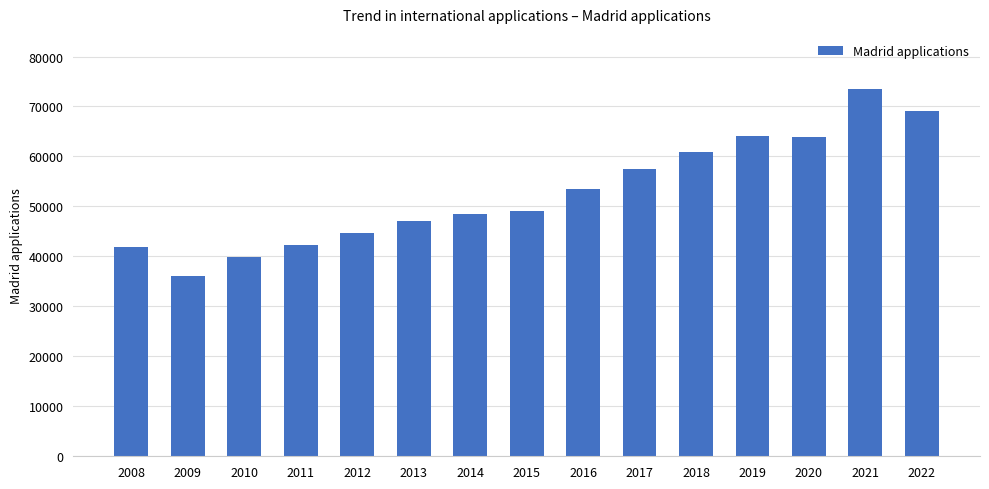

What is the sum of all values?

792217